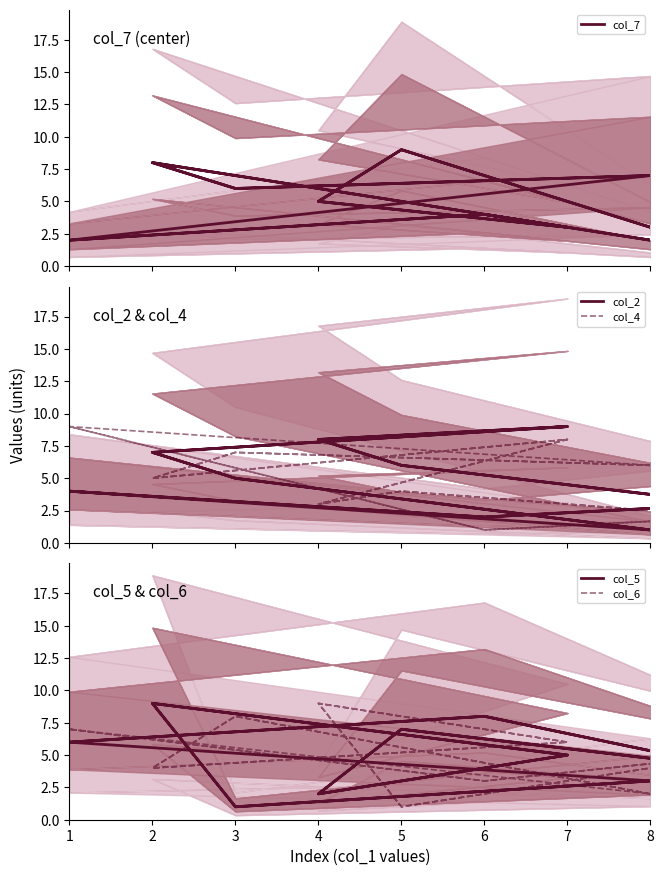

What is the value of the col_2 point at the 13th from the left?

6